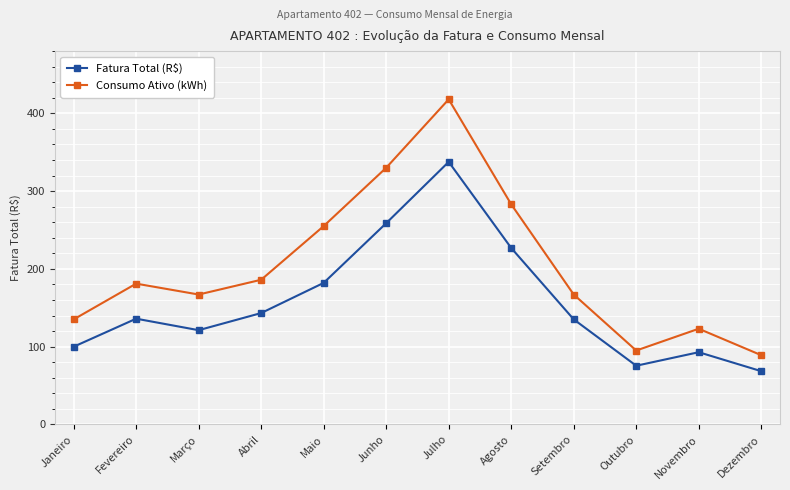

Between Agosto and Novembro, which series saw the biggest shift?

Consumo Ativo (kWh)